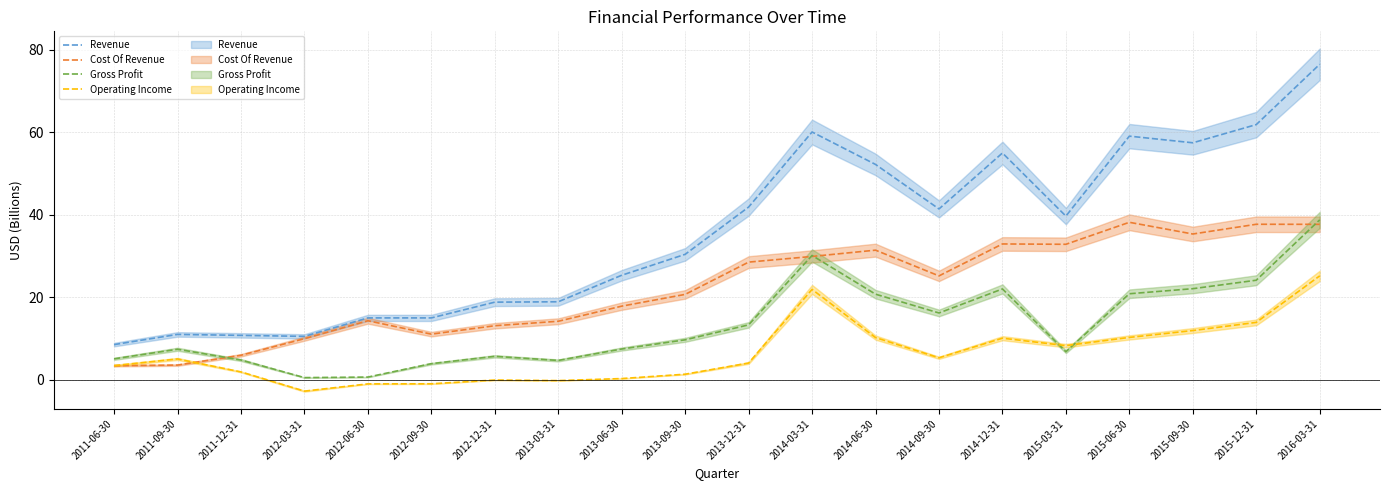

At 2013-06-30, list the series in order from smallest to largest.

Operating Income (line), Gross Profit (line), Cost Of Revenue (line), Revenue (line)